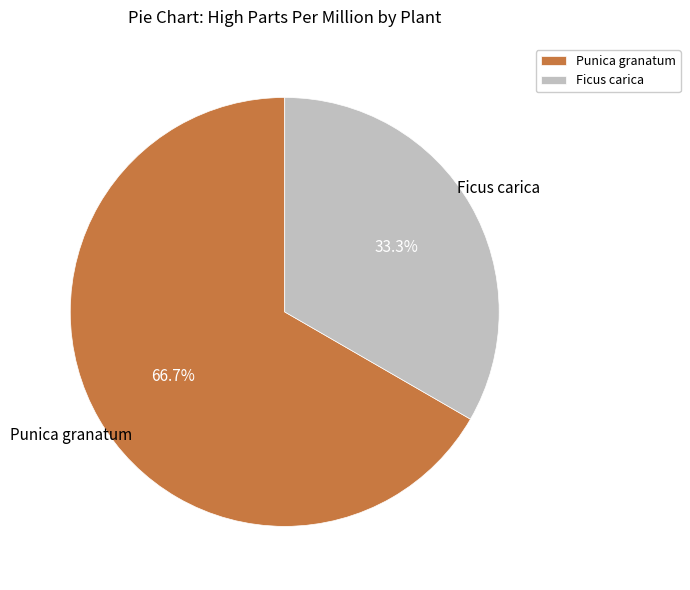

Rank the categories by value from highest to lowest.

Punica granatum, Ficus carica